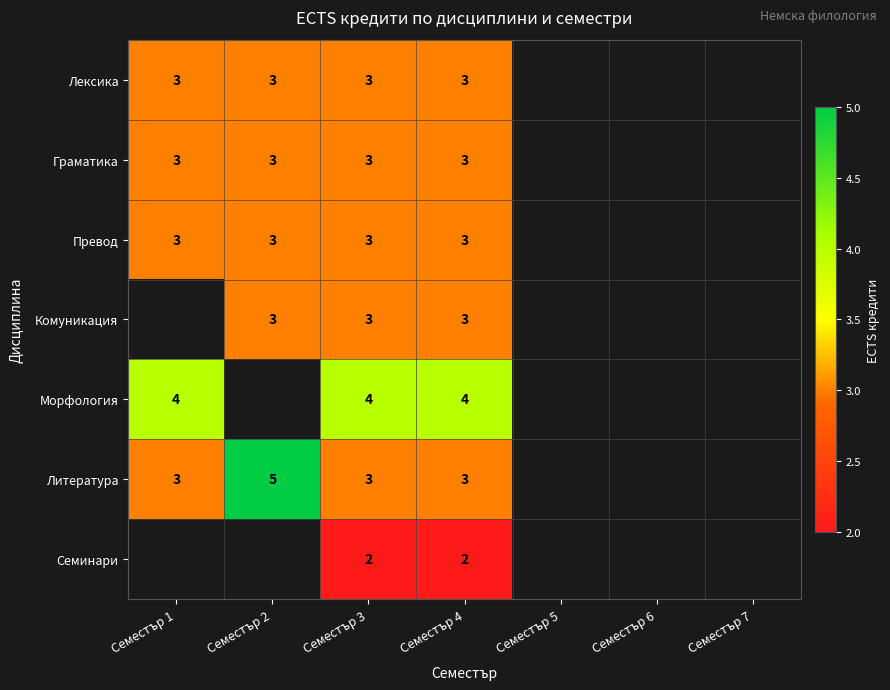

Count the number of categories in the chart.

7